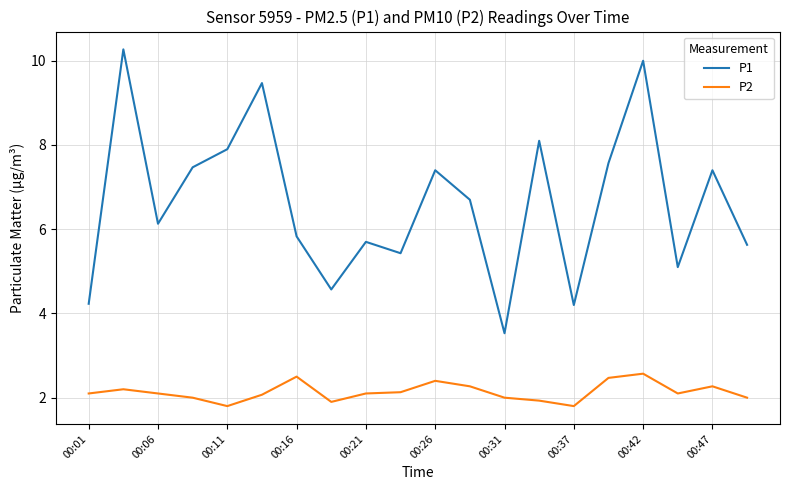

Which series has the widest spread of values?

P1